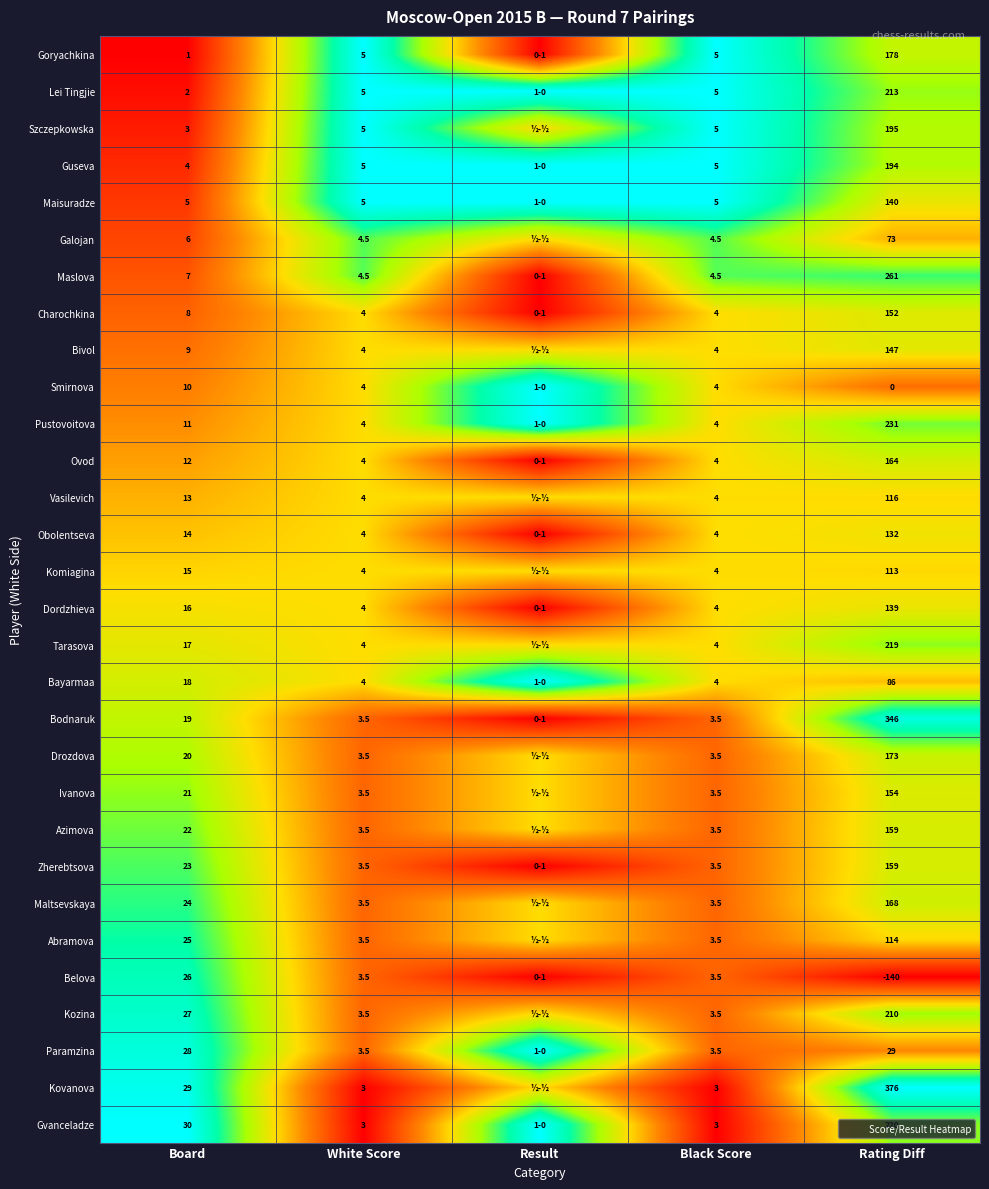

What is the total value across all series at Rating Diff?

4721.0